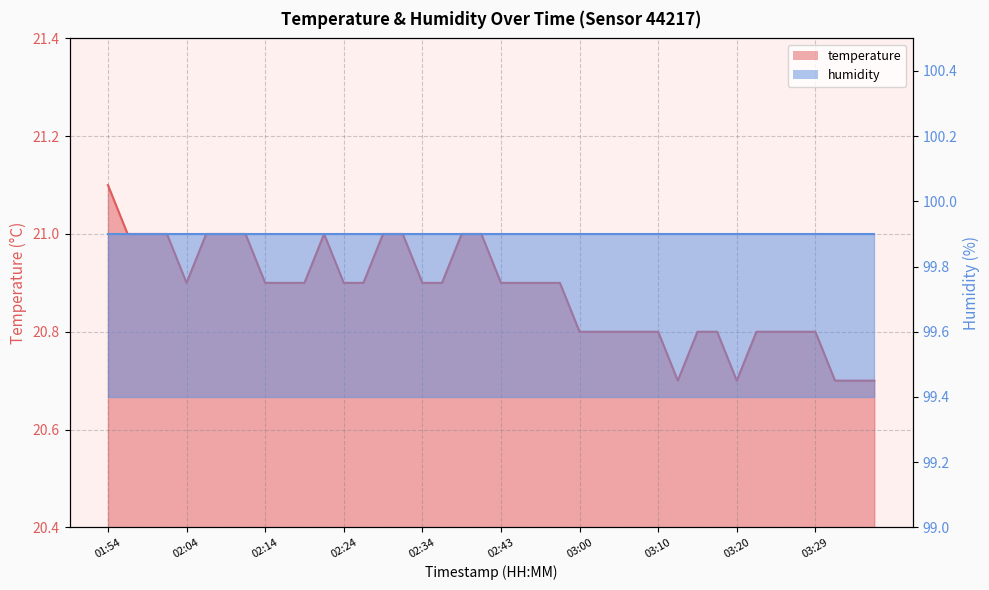

What is the label of the 24th point from the right?

02:34